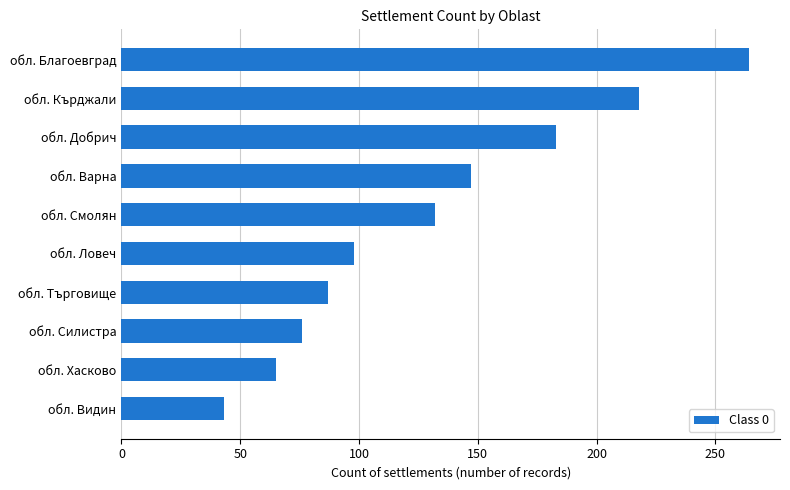

Is it true that the value at обл. Ловеч is 39?

False